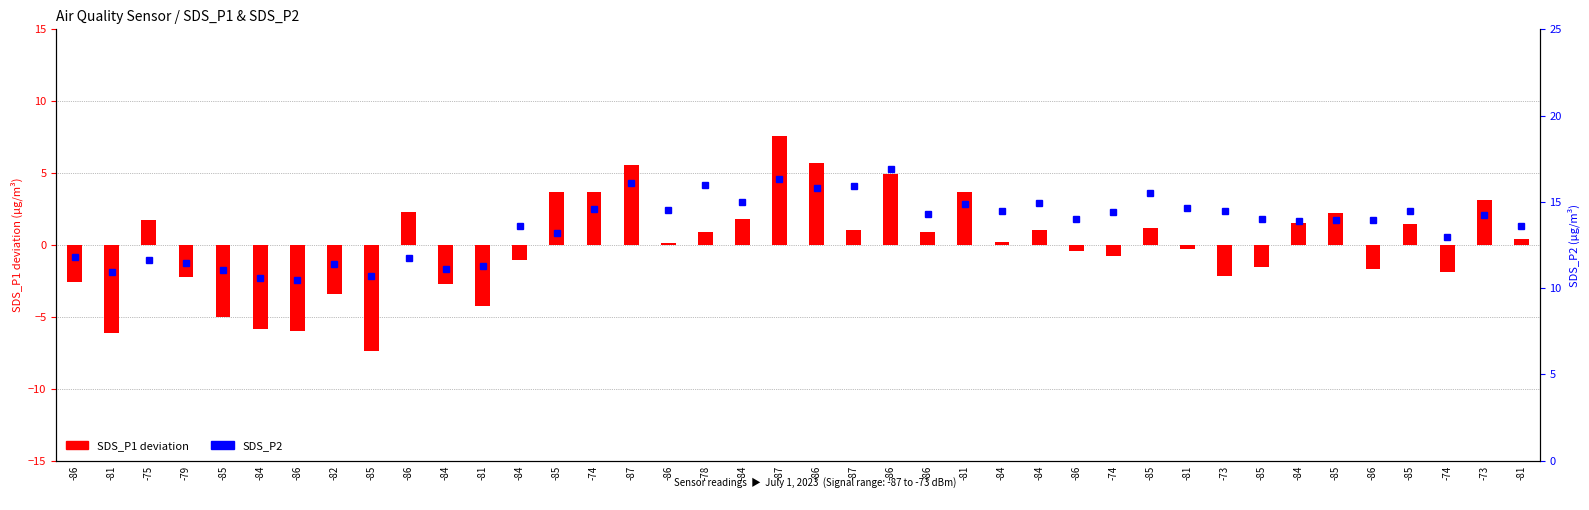

Rank the series by their maximum value, from lowest to highest.

SDS_P1 deviation, SDS_P2